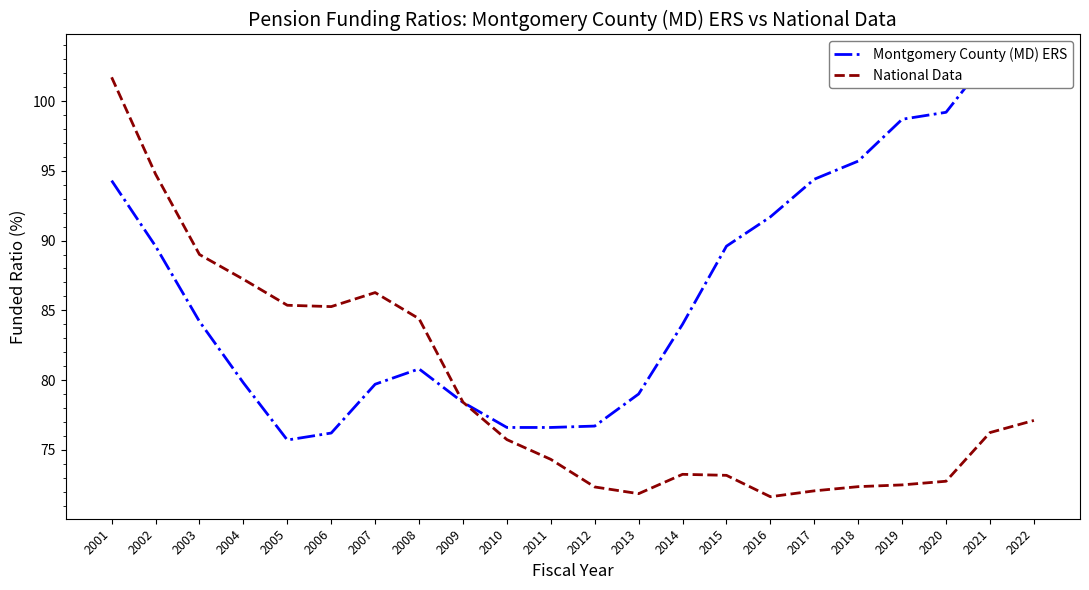

What is the total value across all series at 2011?

150.9